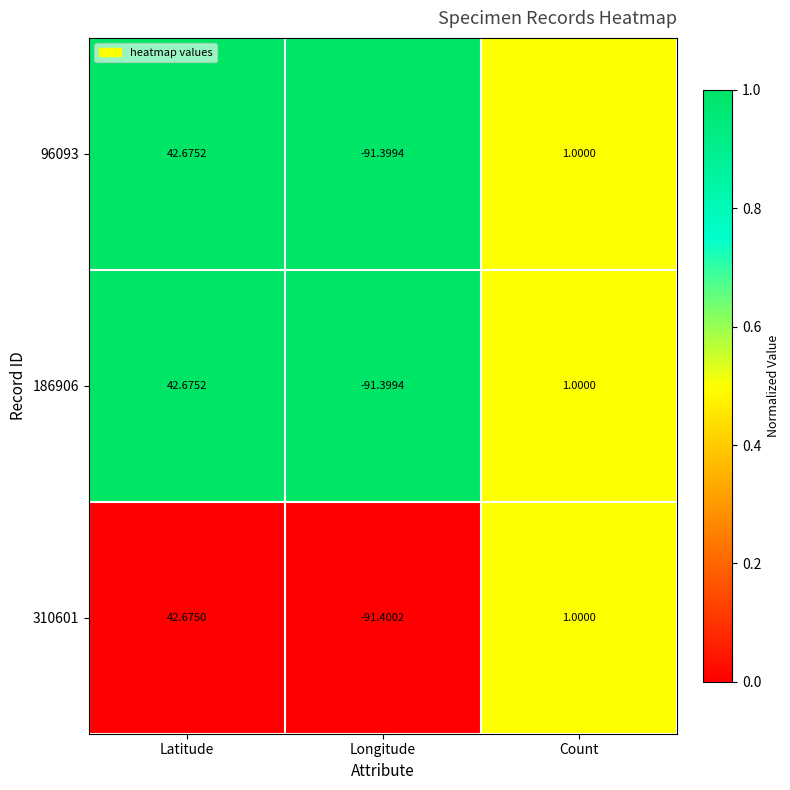

At which label is 186906 closest to -24?

Count